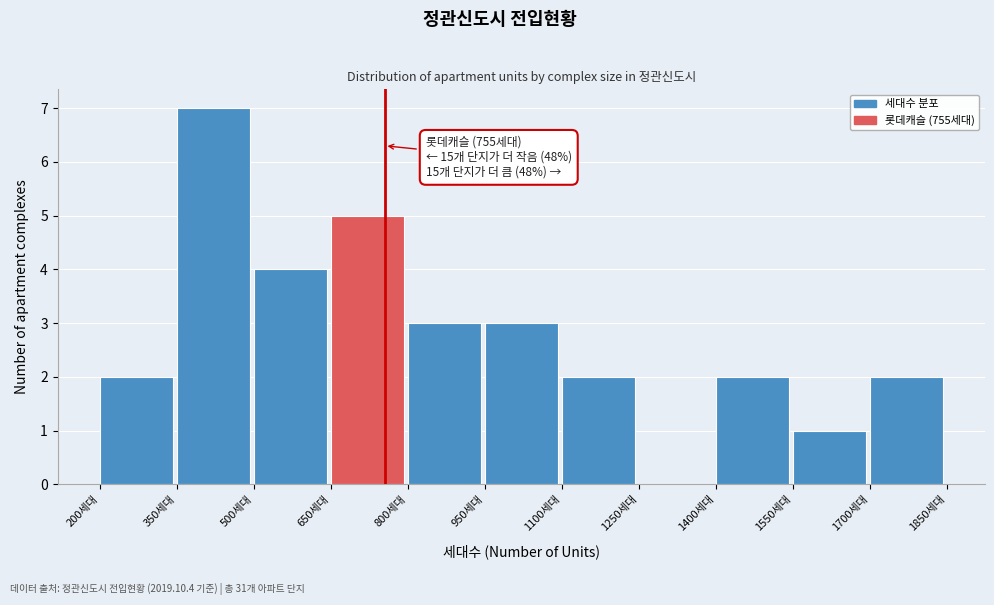

Over which range of the x-axis is the bar tallest?

350 to 500